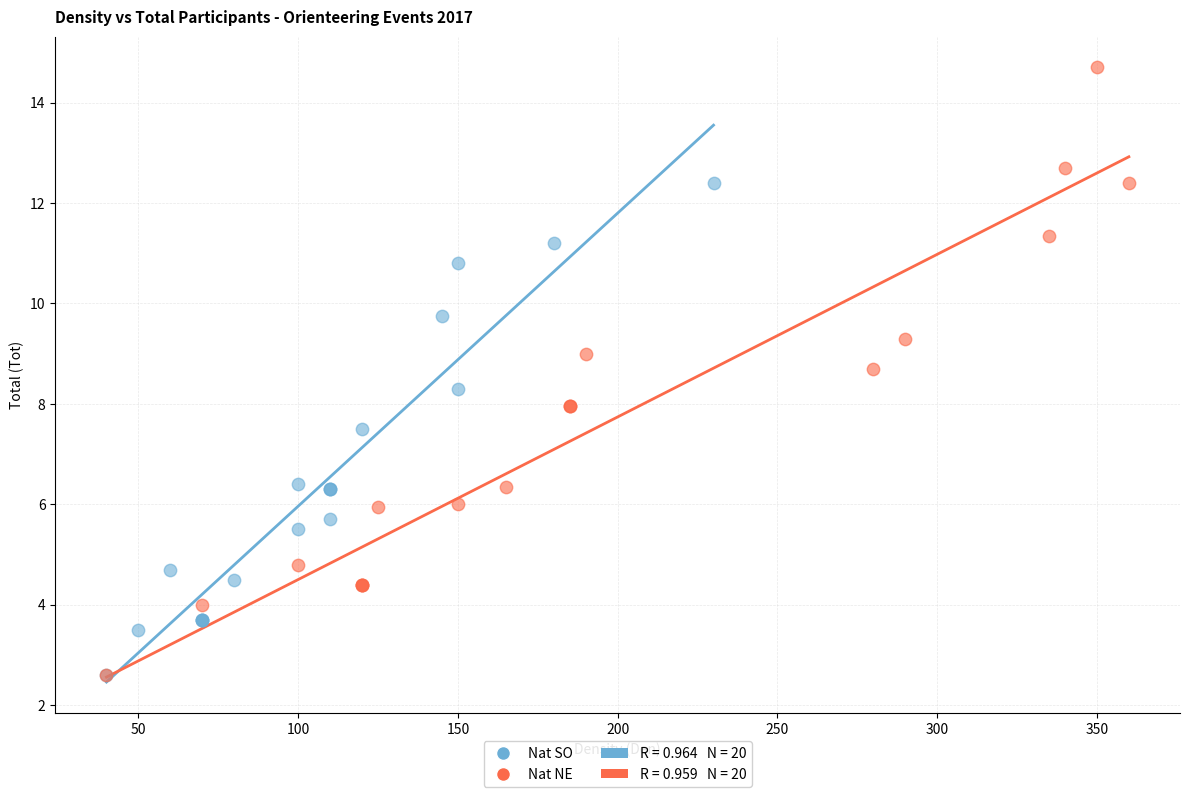

Which series contains the highest Y value?

Nat NE